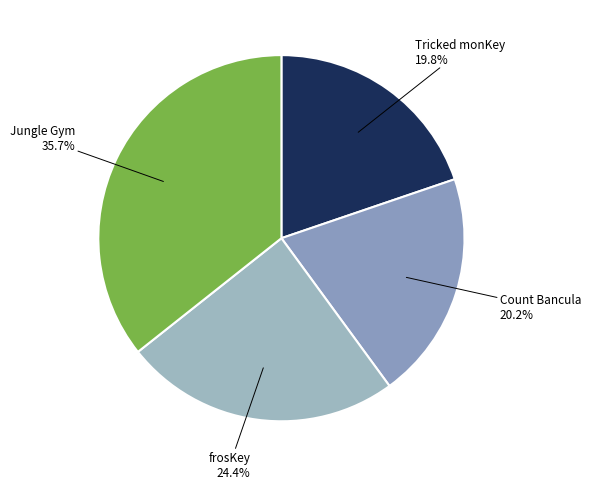

True or false: frosKey accounts for 24% of the total.

True